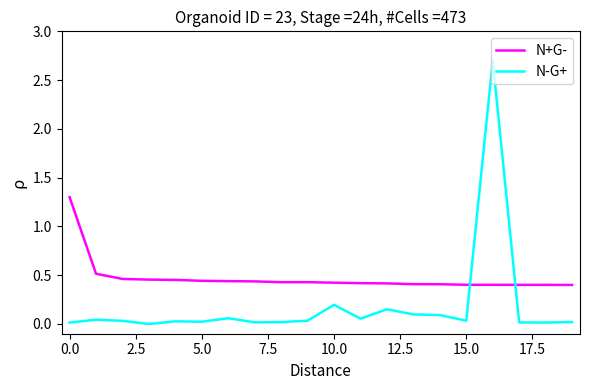

After their last crossing, which series has the higher values: N-G+ or N+G-?

N+G-